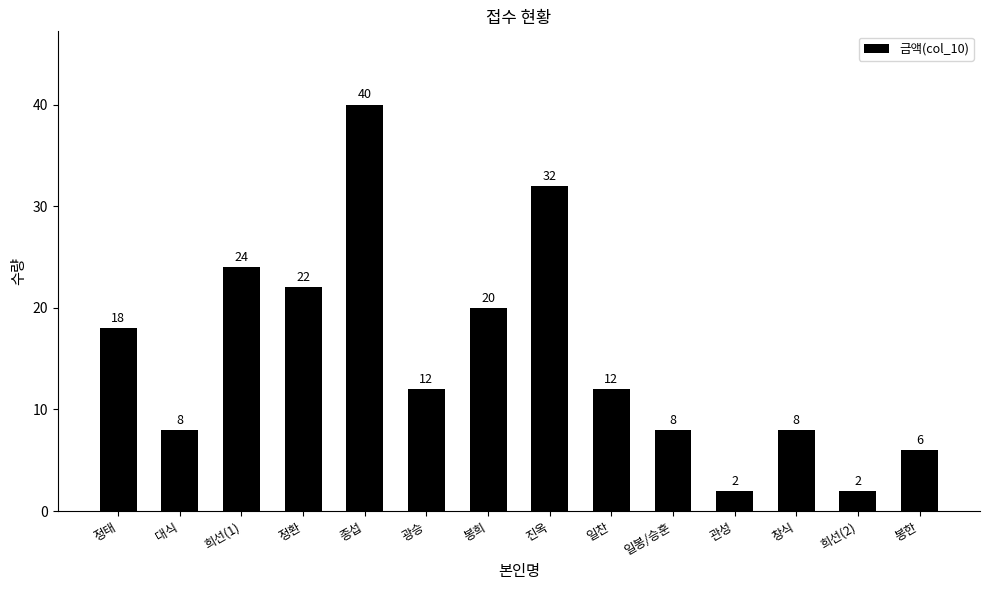

Reading right to left, transcribe all the data shown in this chart.

6	2	8	2	8	12	32	20	12	40	22	24	8	18